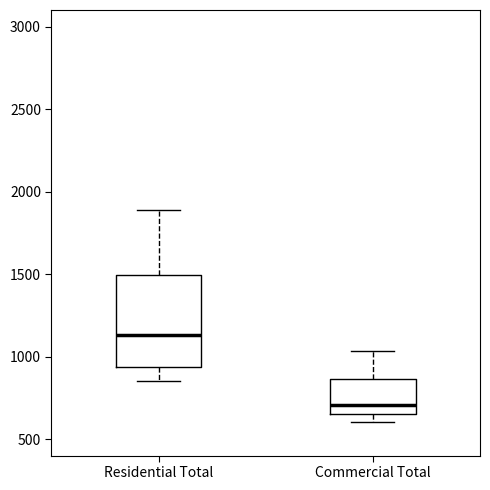

Which box has the lowest median line?

Commercial Total